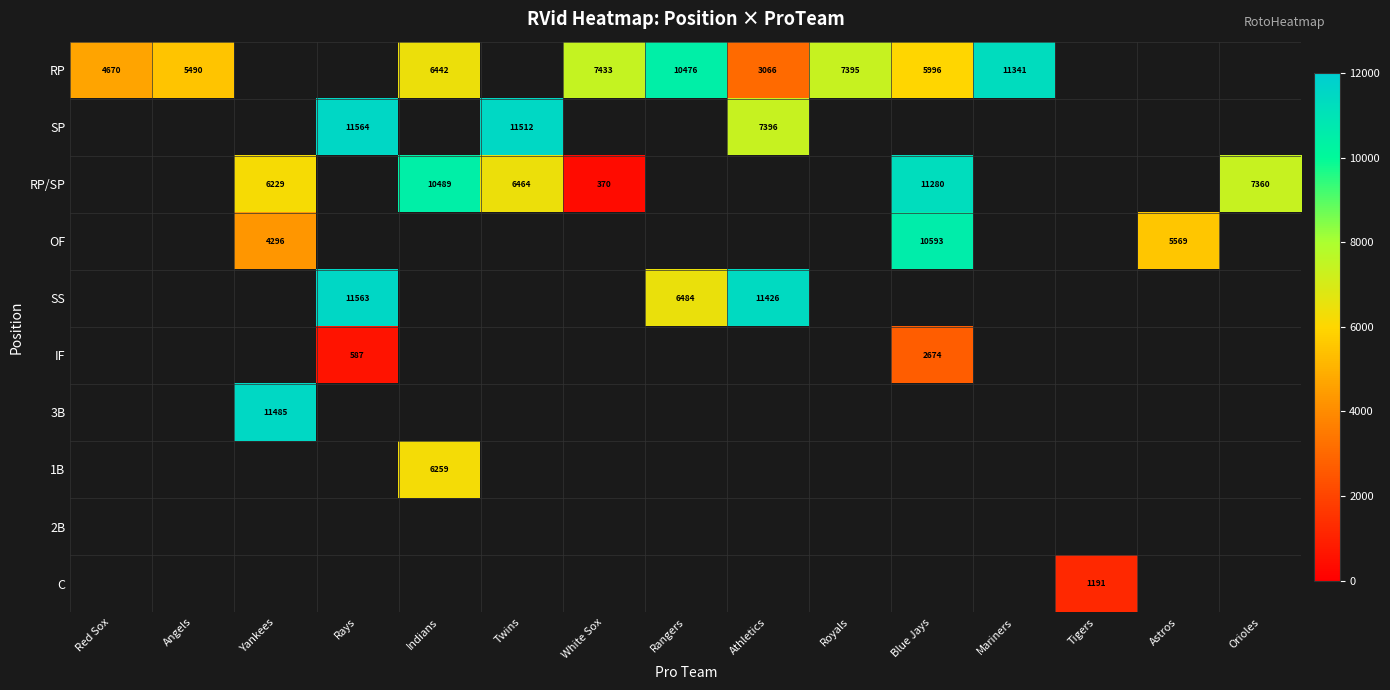

Which series has the widest spread of values?

RP